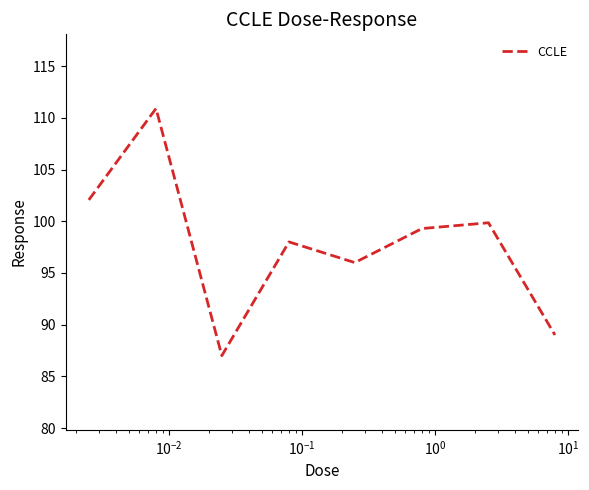

How many interior local peaks (higher than both neighbors) does the data have?

3